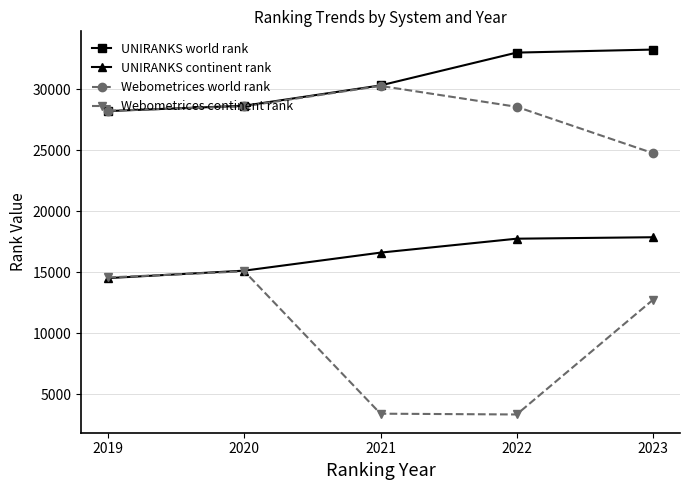

What is the smallest value displayed?

3320